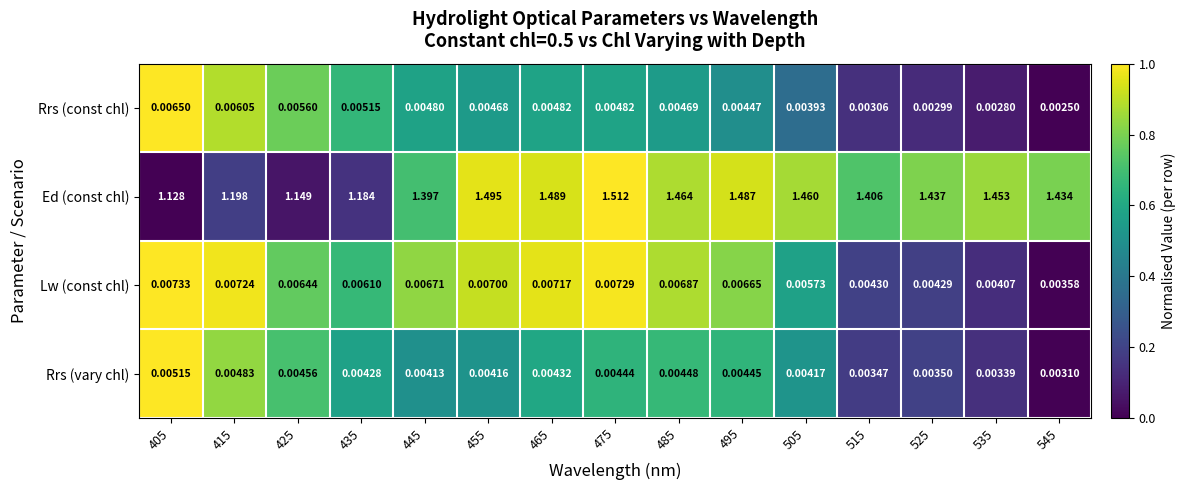

Is the value of Rrs (const chl) at 475 greater than the value of Lw (const chl) at 515?

Yes